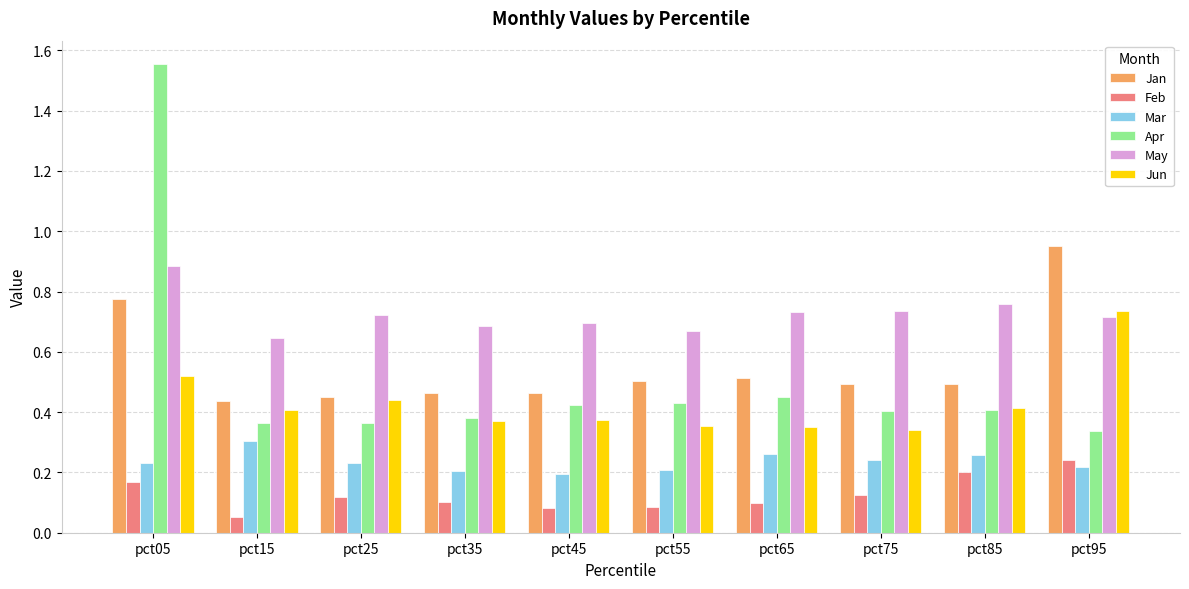

Count the number of data series in this chart.

6